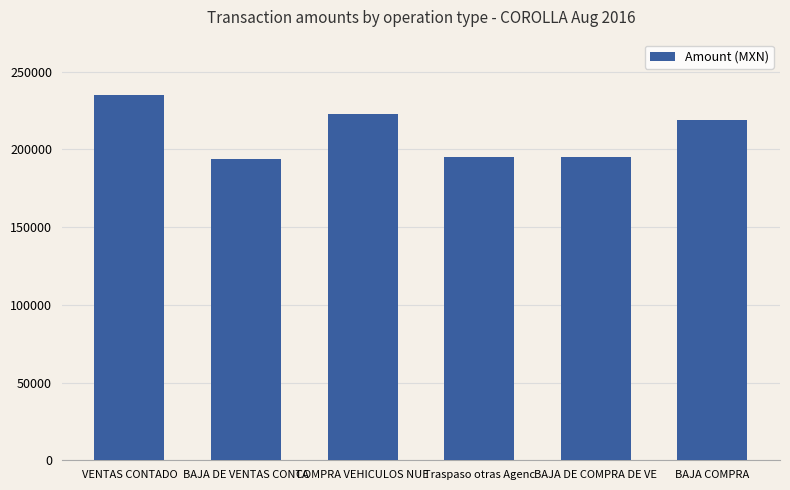

At which category does the chart reach its peak across all series?

VENTAS CONTADO